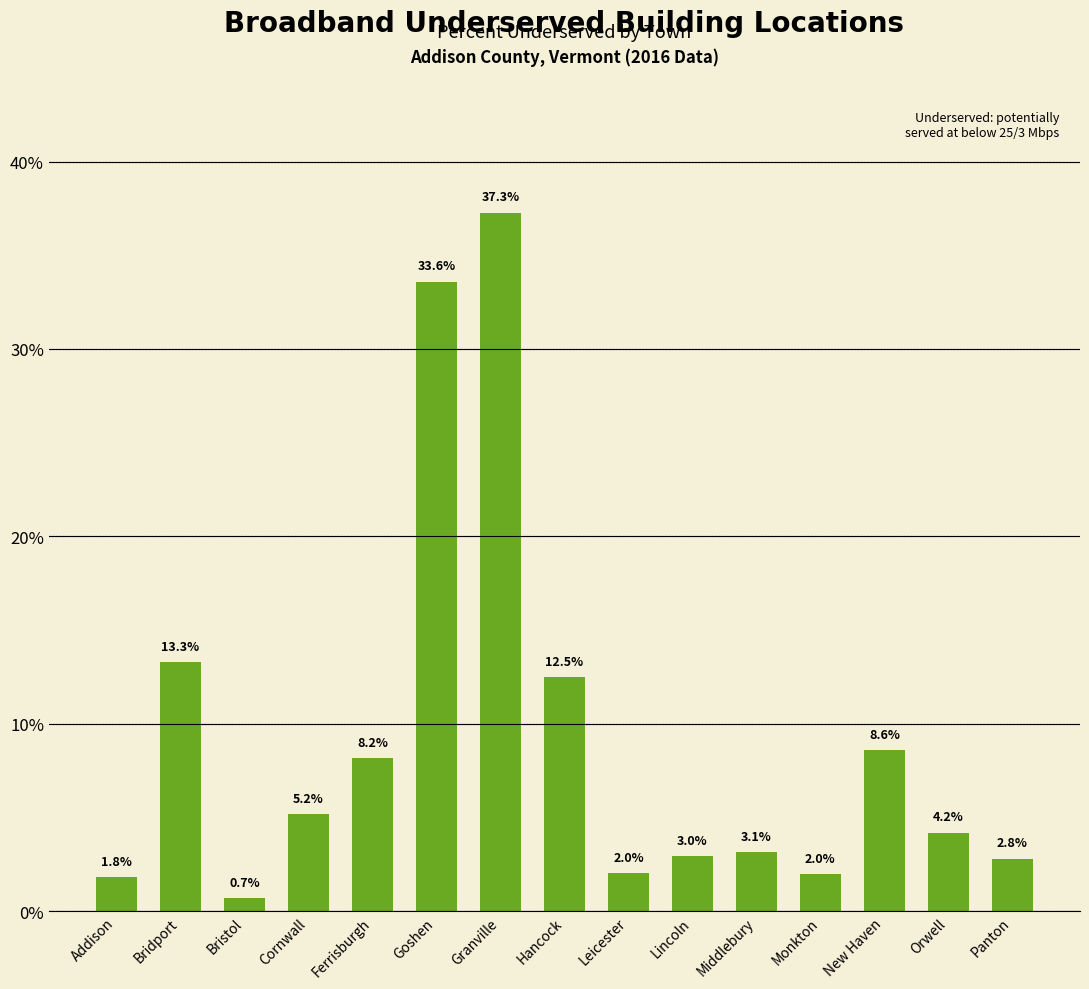

How many values are below 4?

7